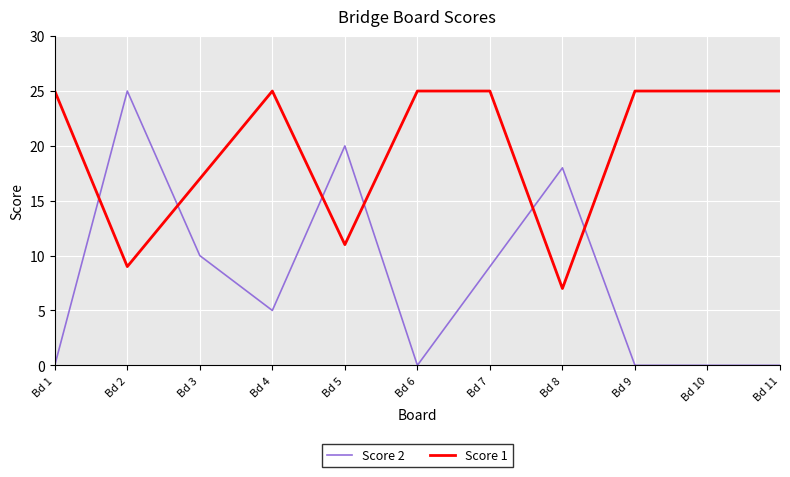

How many Score 1 values are between 11 and 25?

9